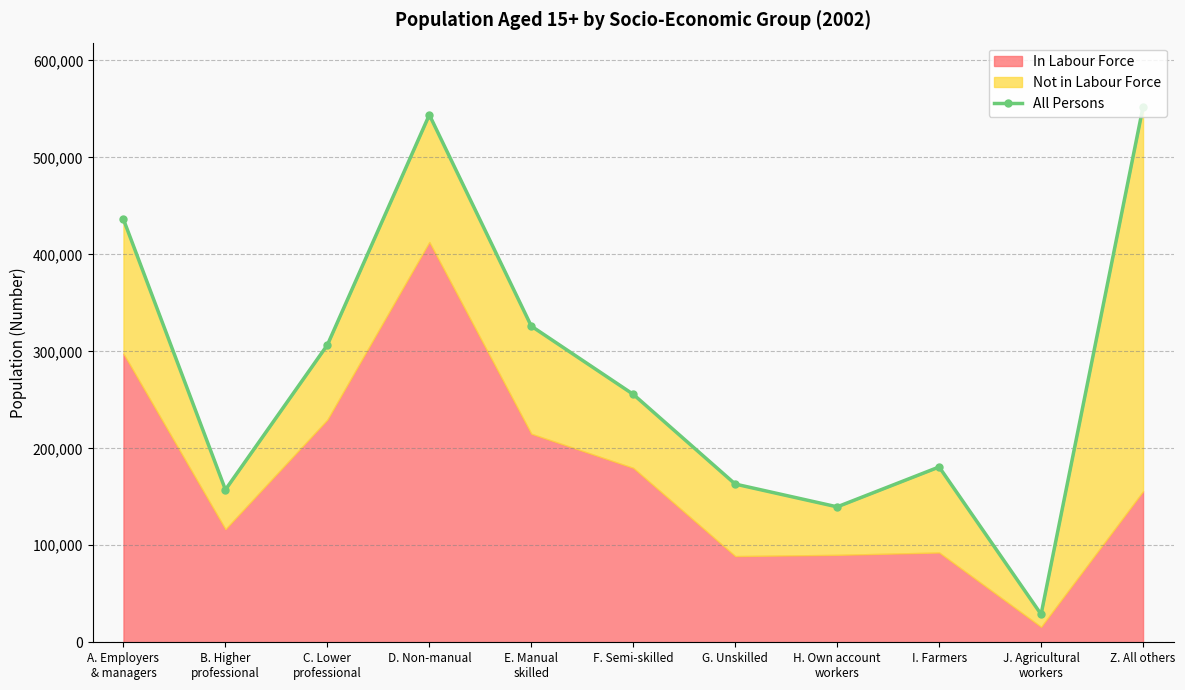

Read the value at E. Manual
skilled, to the nearest 10.

325980